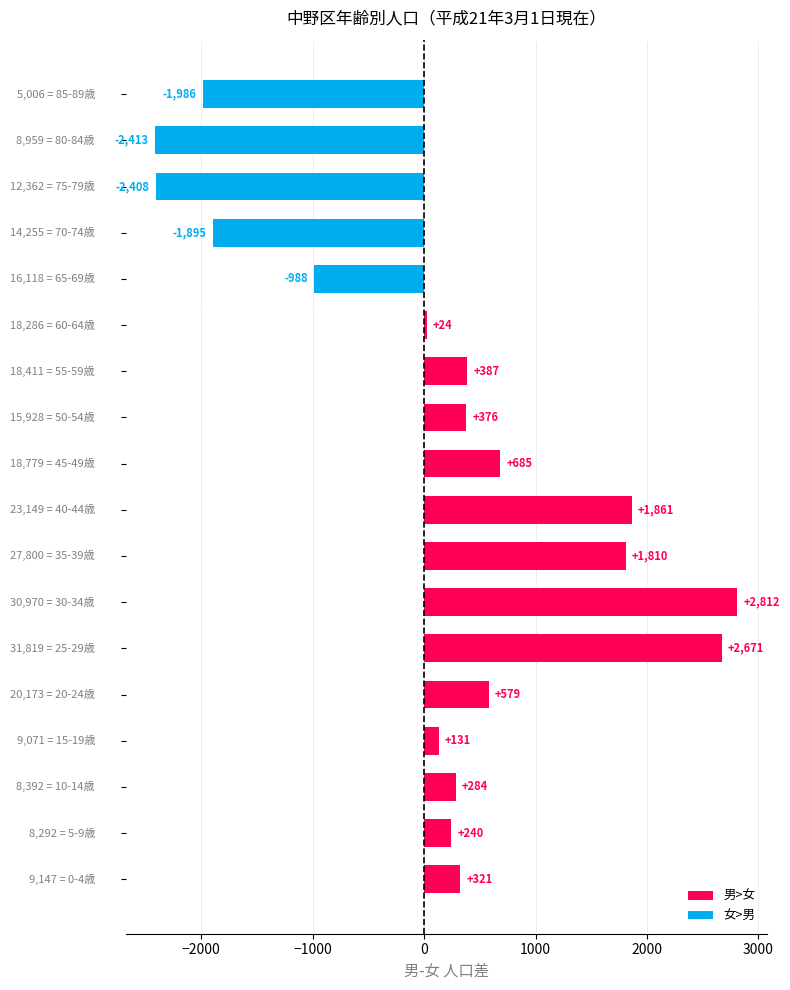

What is the maximum value shown in the chart?

2812